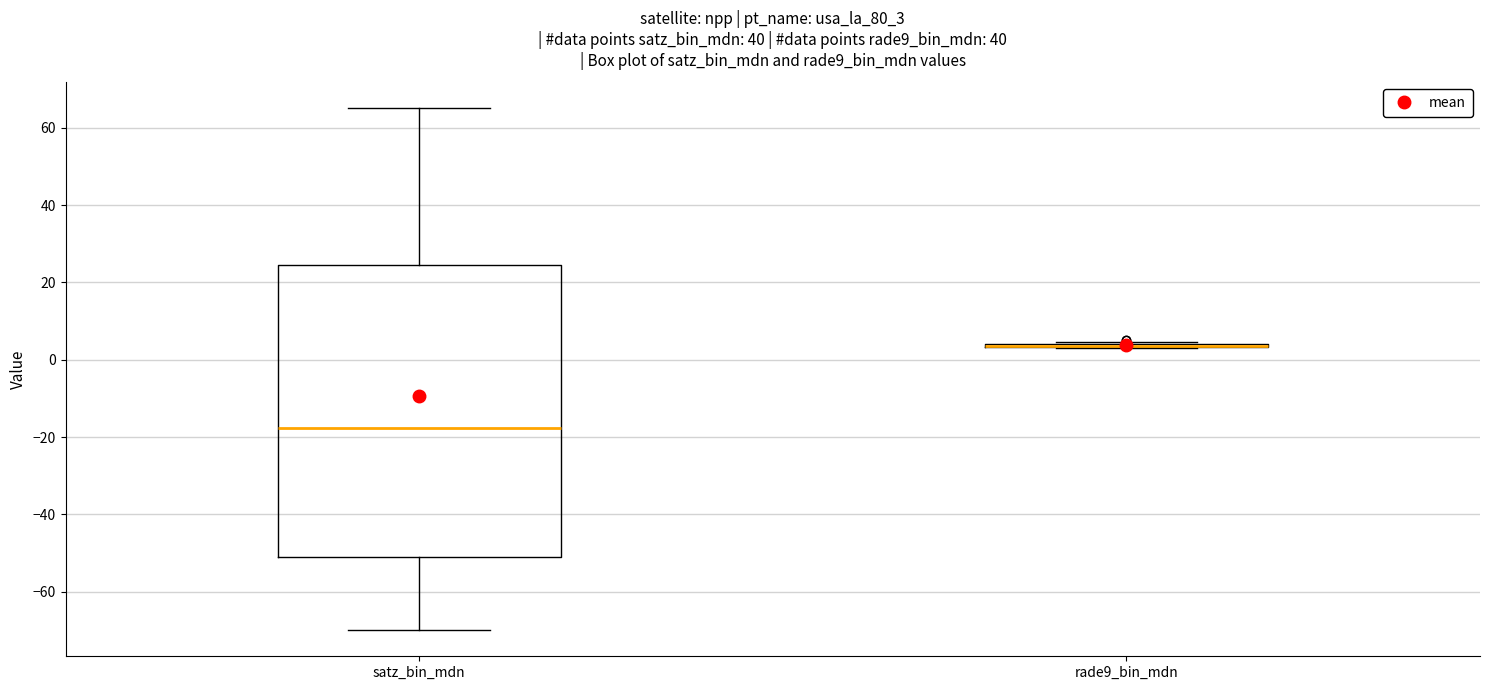

Reading left to right, read every box against the y-axis: the position of its median line, the range the box covers, and the ends of its whiskers. The values are not printed on the chart, so give them approximately, as read against the axis.

satz_bin_mdn: median -18, box -52 to 24, whiskers -70 to 66
rade9_bin_mdn: box collapsed to a line at 4, whiskers 2 to 4